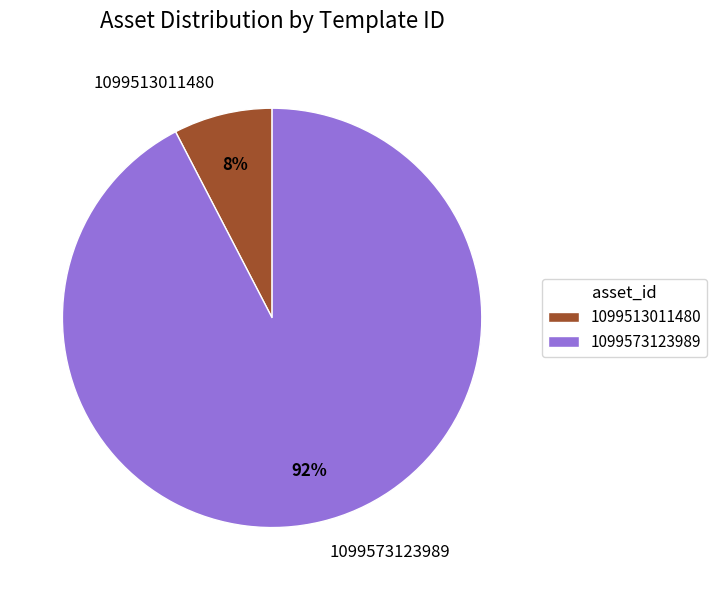

Is the sum of 1099573123989 and 1099513011480 greater than half?

Yes